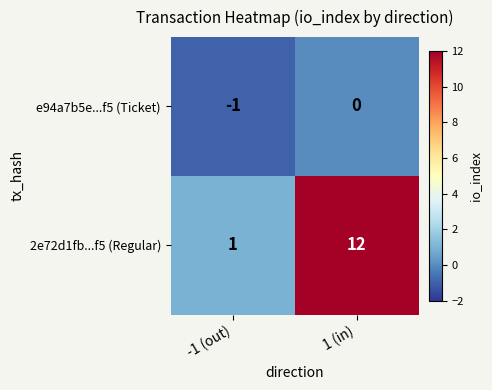

At which category is the sum across all series the highest?

1 (in)